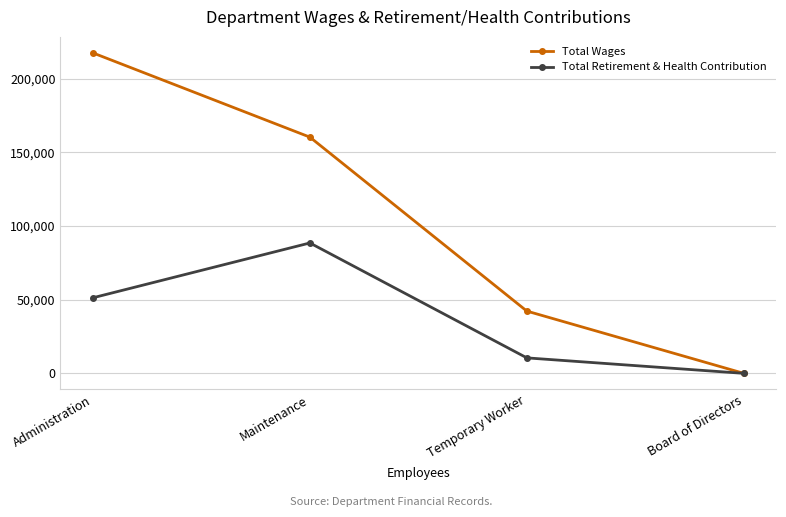

At which category does the chart reach its minimum across all series?

Board of Directors